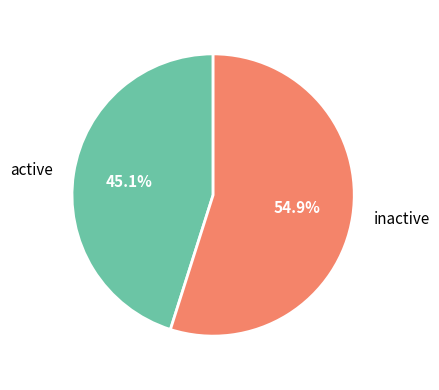

To the nearest percent, what is the difference between the largest and smallest slice percentages?

10%